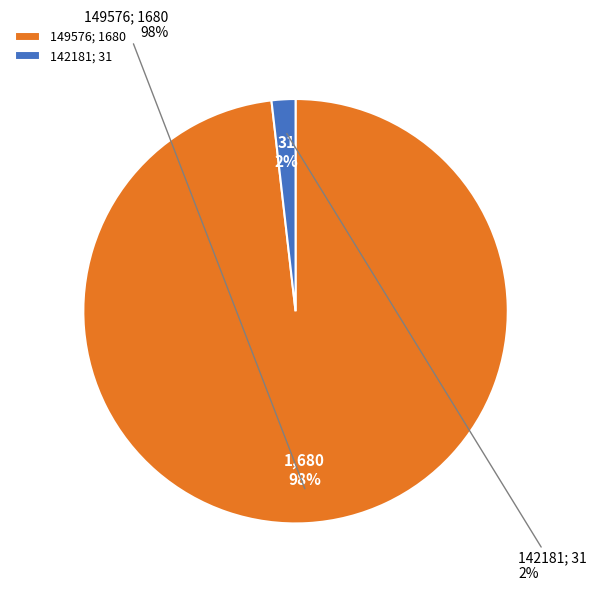

What is the majority slice?

149576